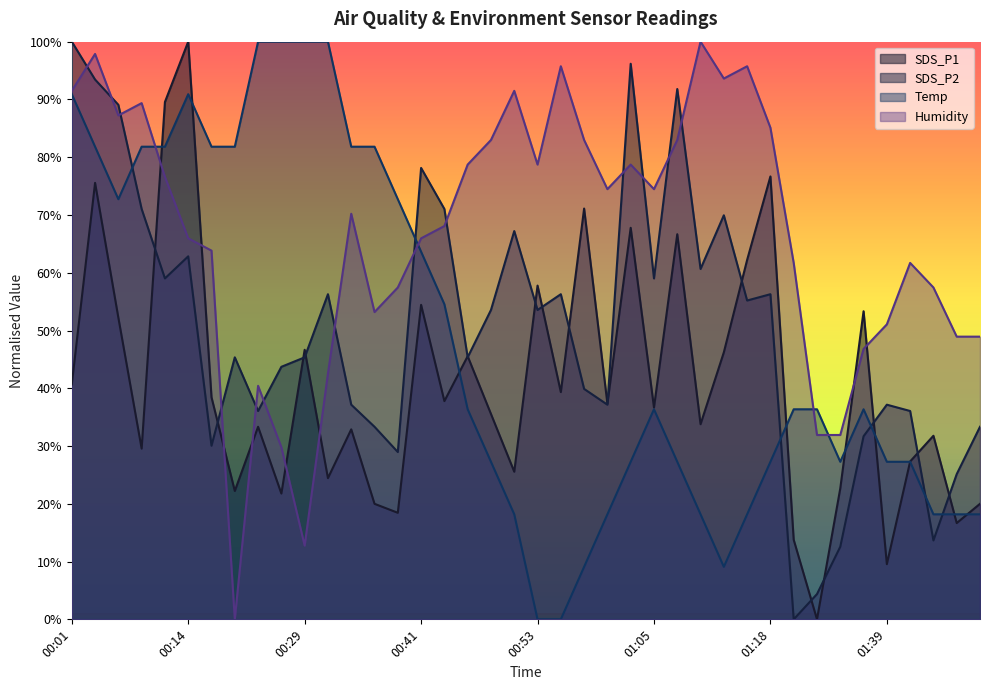

Reading right to left, extract all data points from this chart.

SDS_P1: 01:49=20.0	01:46=16.7	01:44=31.8	01:41=27.3	01:39=9.6	01:36=53.3	01:34=22.7	01:31=0.0	01:29=13.8	01:18=76.7	01:15=62.2	01:13=46.2	01:10=33.8	01:08=66.7	01:05=36.7	01:03=67.8	01:00=37.3	00:58=71.1	00:55=39.3	00:53=57.8	00:51=25.6	00:48=35.6	00:46=45.6	00:43=37.8	00:41=54.4	00:38=18.4	00:36=20.0	00:33=32.9	00:31=24.4	00:29=46.7	00:26=21.8	00:24=33.3	00:21=22.2	00:16=38.4	00:14=100.0	00:11=89.6	00:09=29.6	00:06=52.2	00:04=75.6	00:01=40.7
SDS_P2: 01:49=33.3	01:46=25.1	01:44=13.7	01:41=36.1	01:39=37.2	01:36=31.7	01:34=12.6	01:31=4.4	01:29=0.0	01:18=56.3	01:15=55.2	01:13=69.9	01:10=60.7	01:08=91.8	01:05=59.0	01:03=96.2	01:00=37.2	00:58=39.9	00:55=56.3	00:53=53.6	00:51=67.2	00:48=53.6	00:46=45.4	00:43=71.0	00:41=78.1	00:38=29.0	00:36=33.3	00:33=37.2	00:31=56.3	00:29=45.4	00:26=43.7	00:24=36.1	00:21=45.4	00:16=30.1	00:14=62.8	00:11=59.0	00:09=71.0	00:06=89.1	00:04=93.4	00:01=100.0
Temp: 01:49=18.2	01:46=18.2	01:44=18.2	01:41=27.3	01:39=27.3	01:36=36.4	01:34=27.3	01:31=36.4	01:29=36.4	01:18=27.3	01:15=18.2	01:13=9.1	01:10=18.2	01:08=27.3	01:05=36.4	01:03=27.3	01:00=18.2	00:58=9.1	00:55=0.0	00:53=0.0	00:51=18.2	00:48=27.3	00:46=36.4	00:43=54.5	00:41=63.6	00:38=72.7	00:36=81.8	00:33=81.8	00:31=100.0	00:29=100.0	00:26=100.0	00:24=100.0	00:21=81.8	00:16=81.8	00:14=90.9	00:11=81.8	00:09=81.8	00:06=72.7	00:04=81.8	00:01=90.9
Humidity: 01:49=48.9	01:46=48.9	01:44=57.4	01:41=61.7	01:39=51.1	01:36=46.8	01:34=31.9	01:31=31.9	01:29=61.7	01:18=85.1	01:15=95.7	01:13=93.6	01:10=100.0	01:08=83.0	01:05=74.5	01:03=78.7	01:00=74.5	00:58=83.0	00:55=95.7	00:53=78.7	00:51=91.5	00:48=83.0	00:46=78.7	00:43=68.1	00:41=66.0	00:38=57.4	00:36=53.2	00:33=70.2	00:31=42.6	00:29=12.8	00:26=29.8	00:24=40.4	00:21=0.0	00:16=63.8	00:14=66.0	00:11=76.6	00:09=89.4	00:06=87.2	00:04=97.9	00:01=91.5